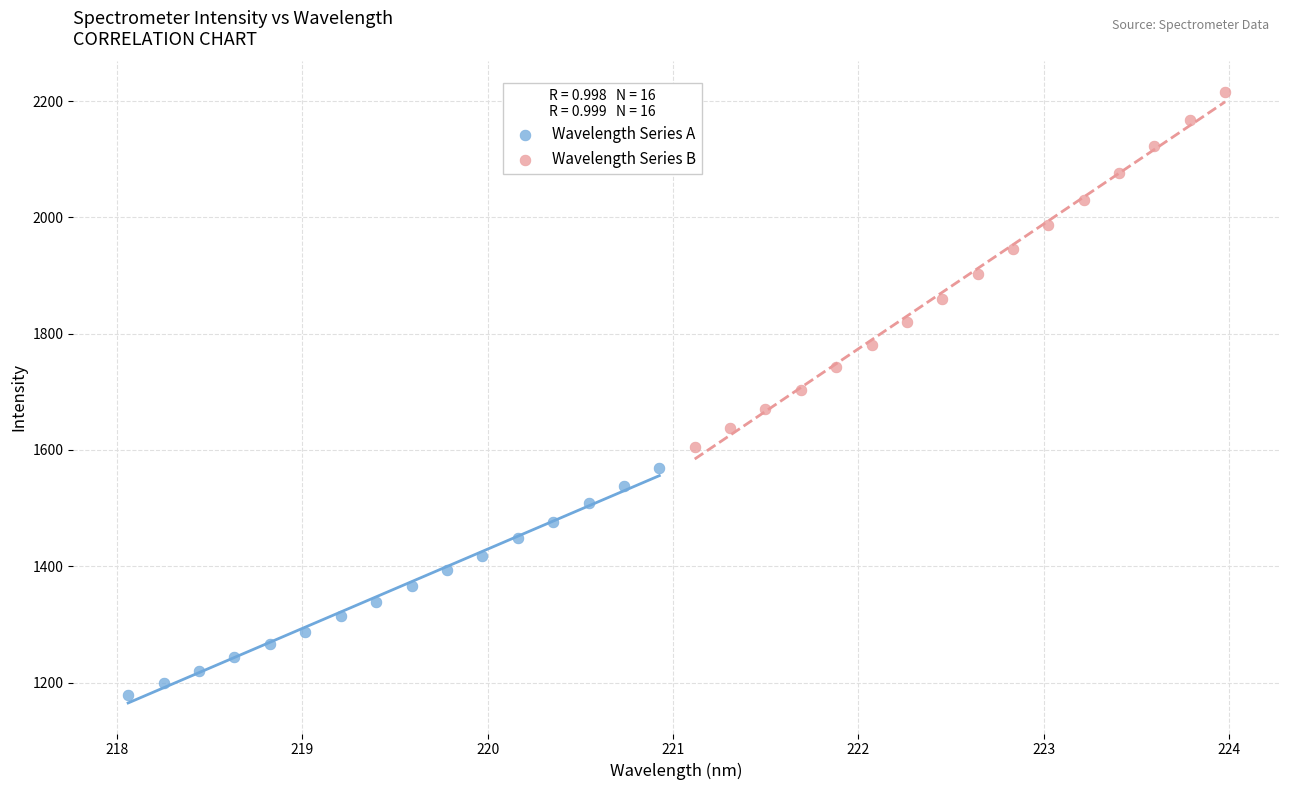

Which series reaches the maximum Y coordinate?

Wavelength Series B